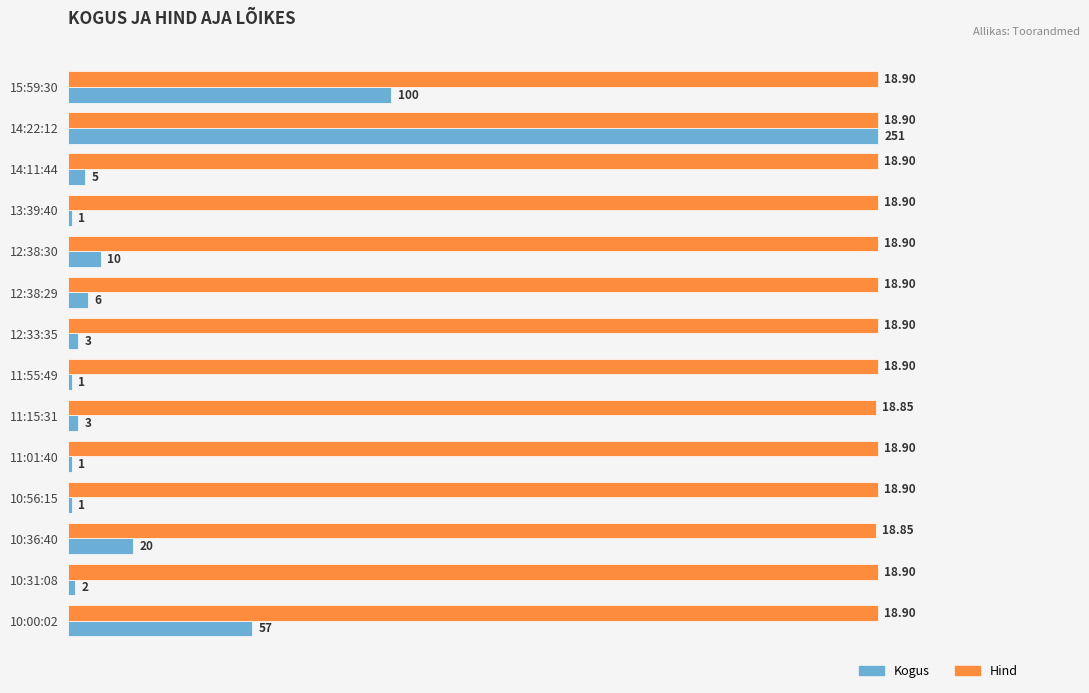

What are all the series names shown in the legend?

Kogus, Hind